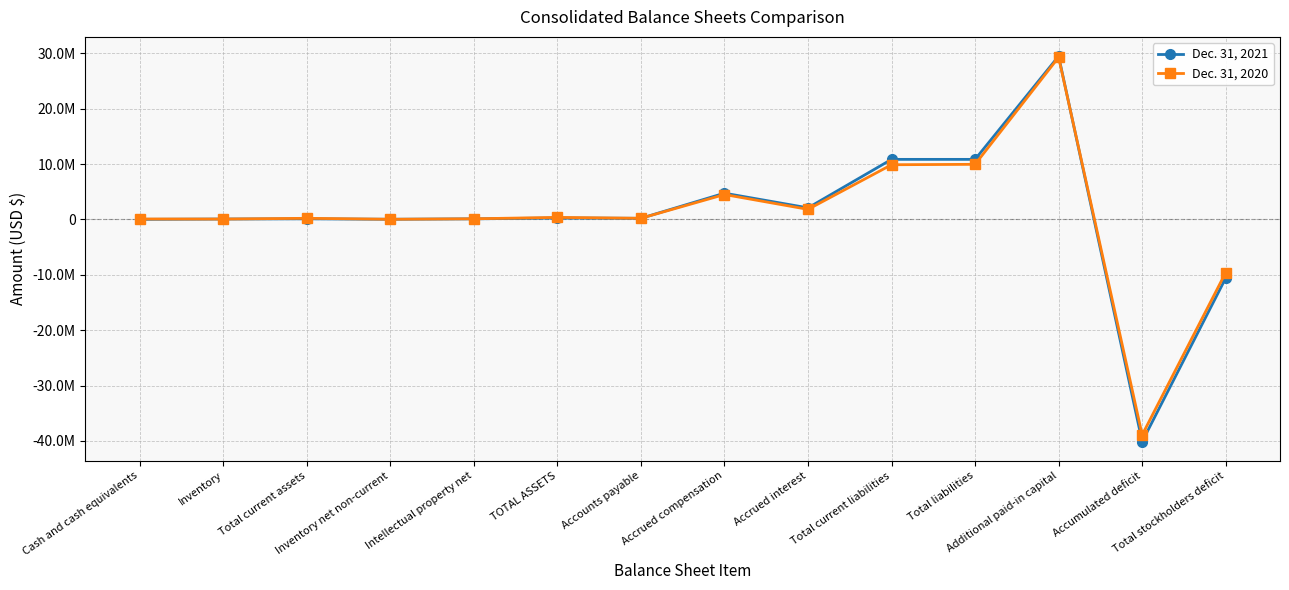

What are all the series names shown in the legend?

Dec. 31, 2021, Dec. 31, 2020